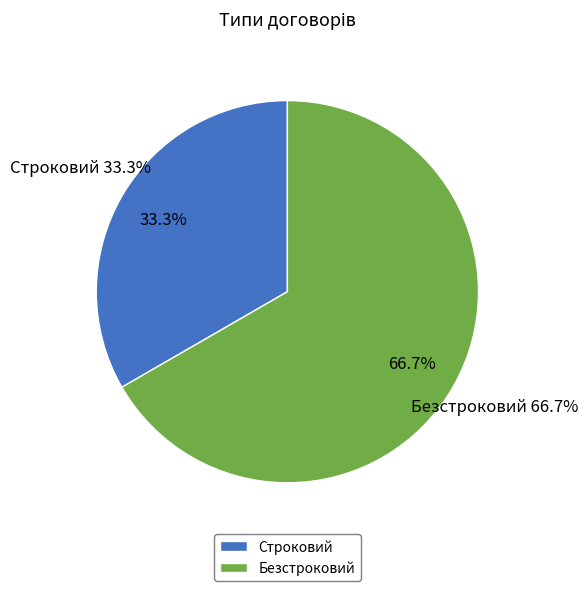

Is the sum of Безстроковий and Строковий greater than half?

Yes